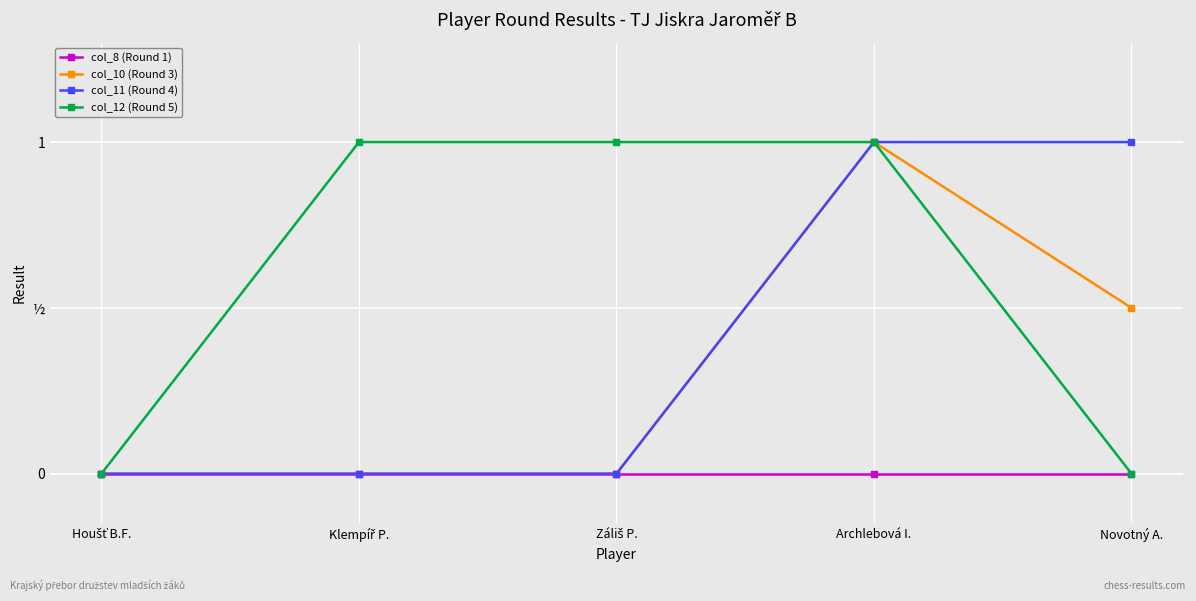

Is this an area chart (filled region under the line)?

No